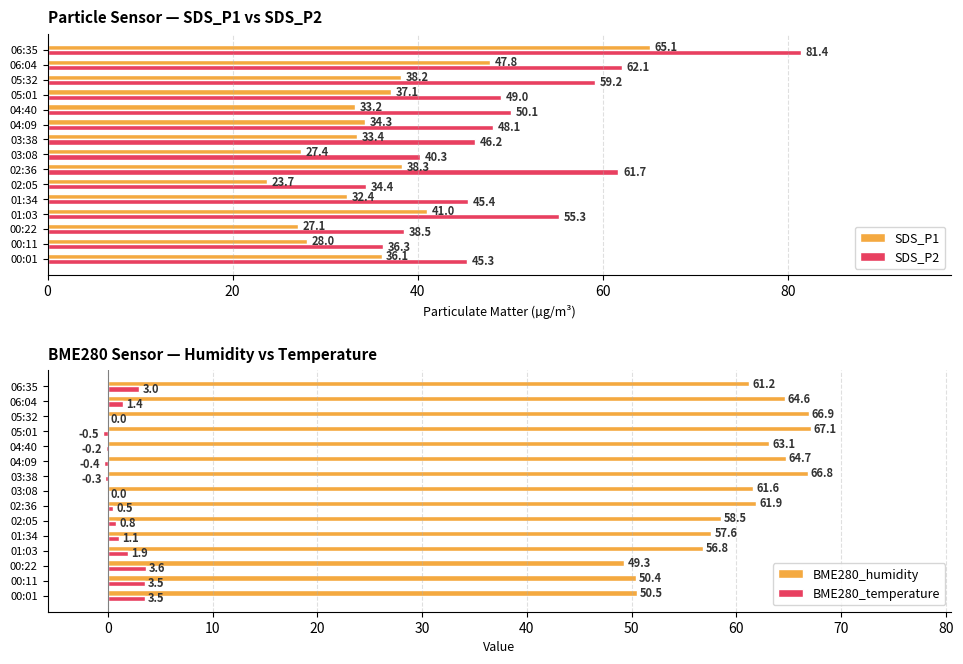

What are all the series names shown in the legend?

SDS_P1, SDS_P2, BME280_humidity, BME280_temperature